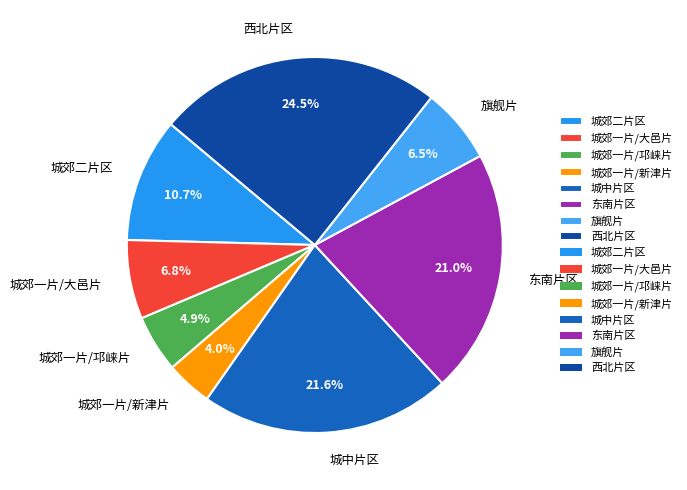

Count the number of slices in the pie.

8